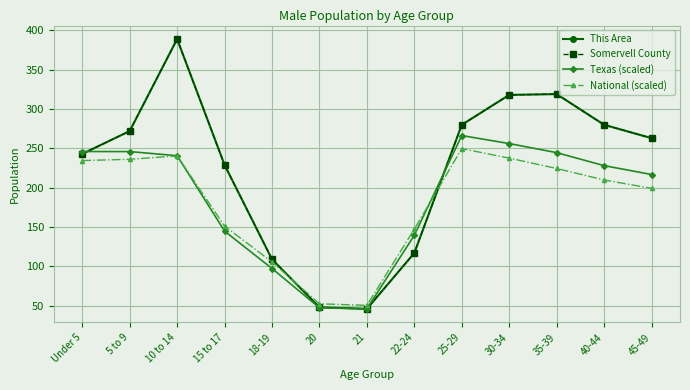

List the labels in order of This Area value, largest first.

10 to 14, 35-39, 30-34, 25-29, 40-44, 5 to 9, 45-49, Under 5, 15 to 17, 22-24, 18-19, 20, 21